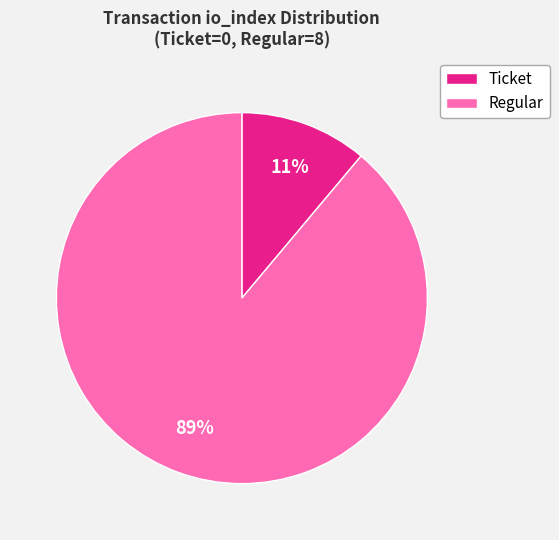

To the nearest percent, what is the average slice percentage?

50%